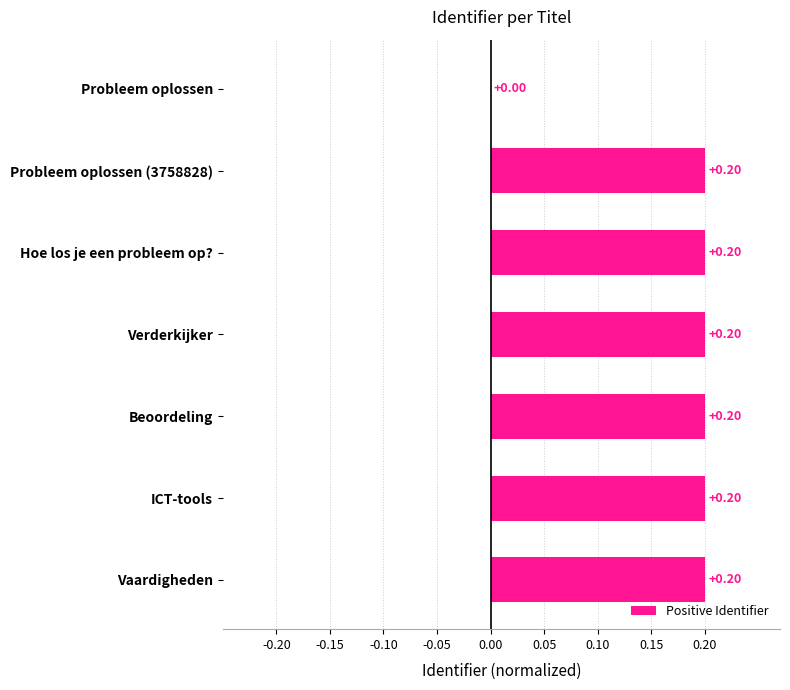

What is the change in value from Probleem oplossen to Beoordeling?

+0.2